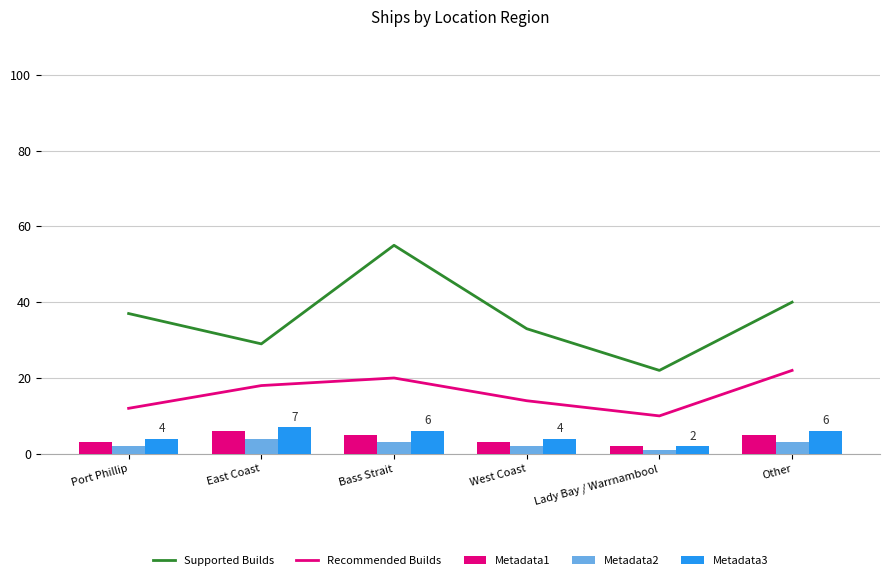

True or false: Metadata2 has a value of 4 at East Coast.

True